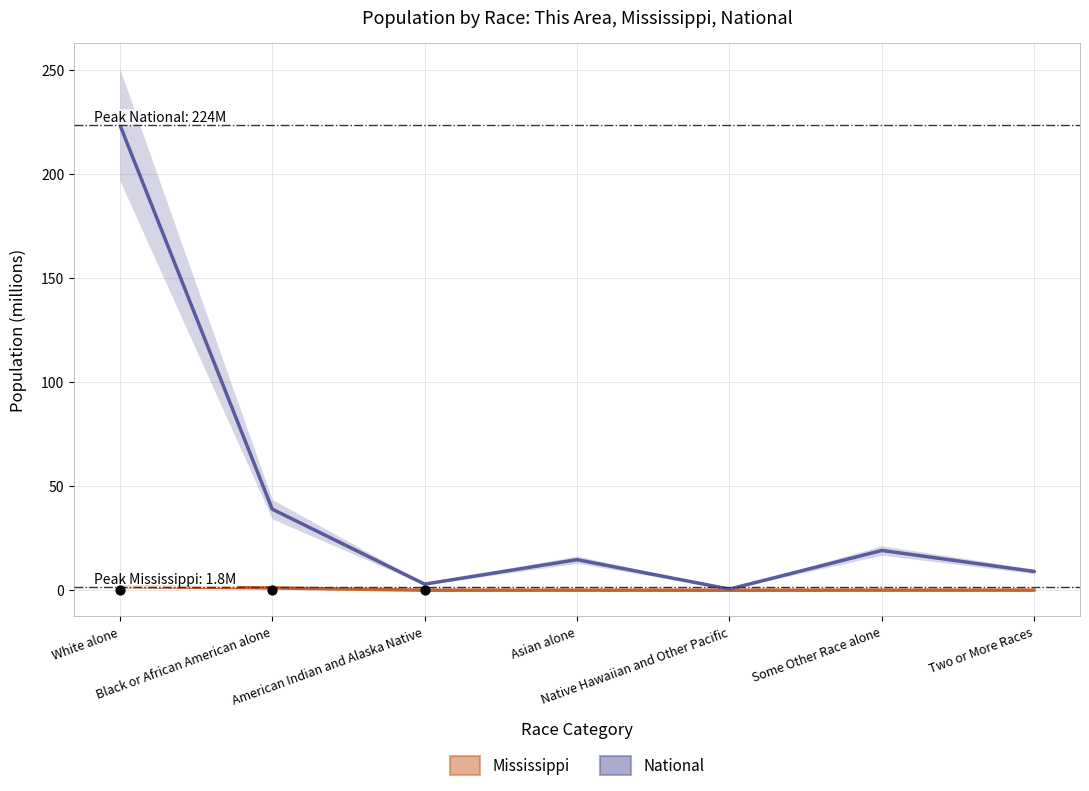

Which series has the largest total across all categories?

National